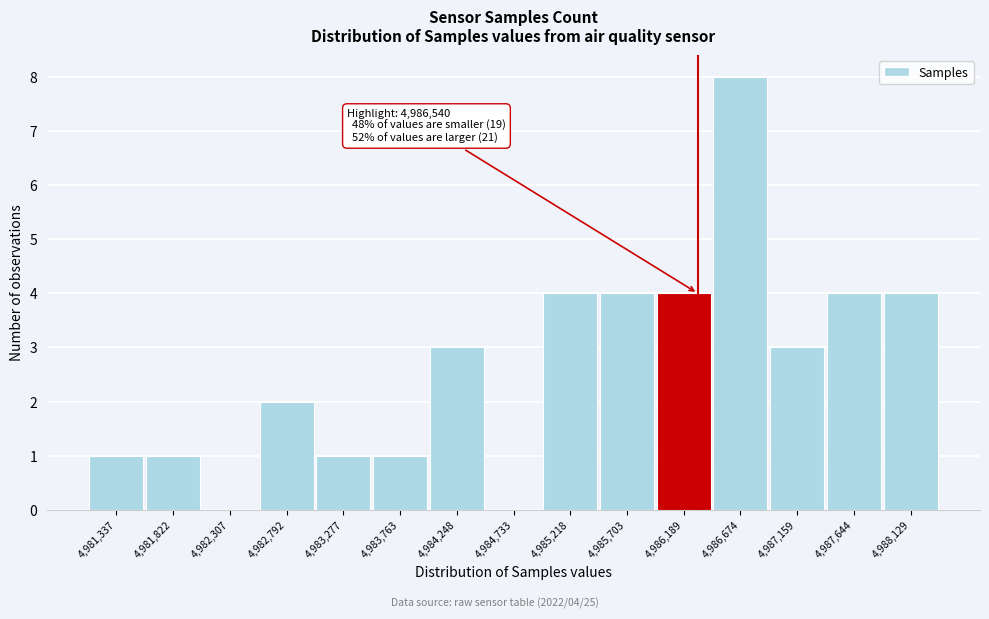

Reading right to left, what are all the values shown in this chart?

4,988,129=4	4,987,644=4	4,987,159=3	4,986,674=8	4,986,189=4	4,985,703=4	4,985,218=4	4,984,733=0	4,984,248=3	4,983,763=1	4,983,277=1	4,982,792=2	4,982,307=0	4,981,822=1	4,981,337=1